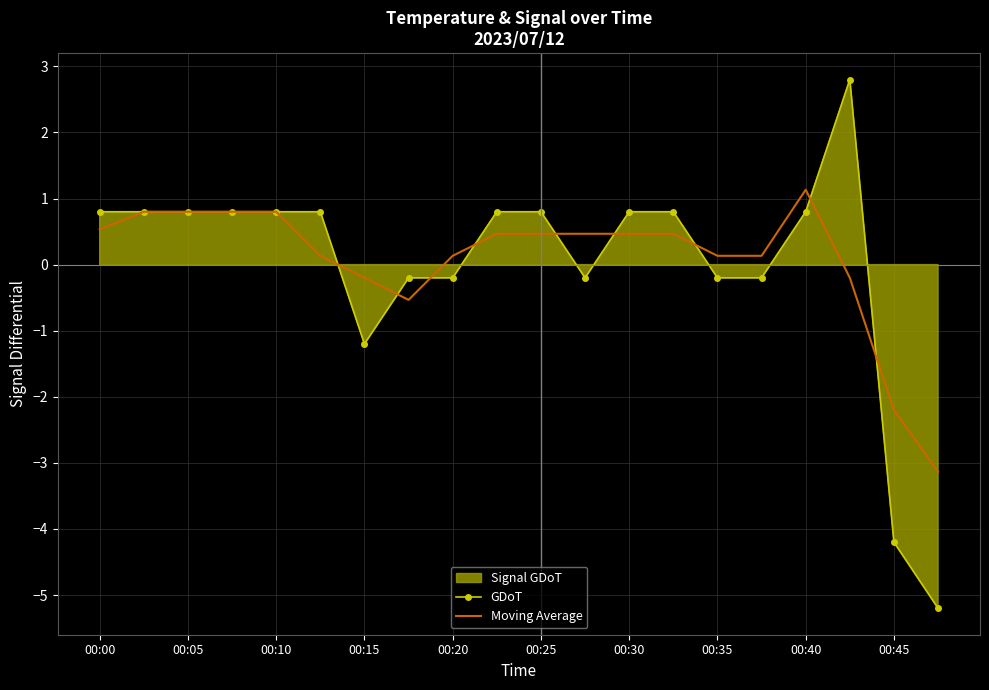

Is the value of Moving Average at 00:45 greater than the value of GDoT at 00:40?

No